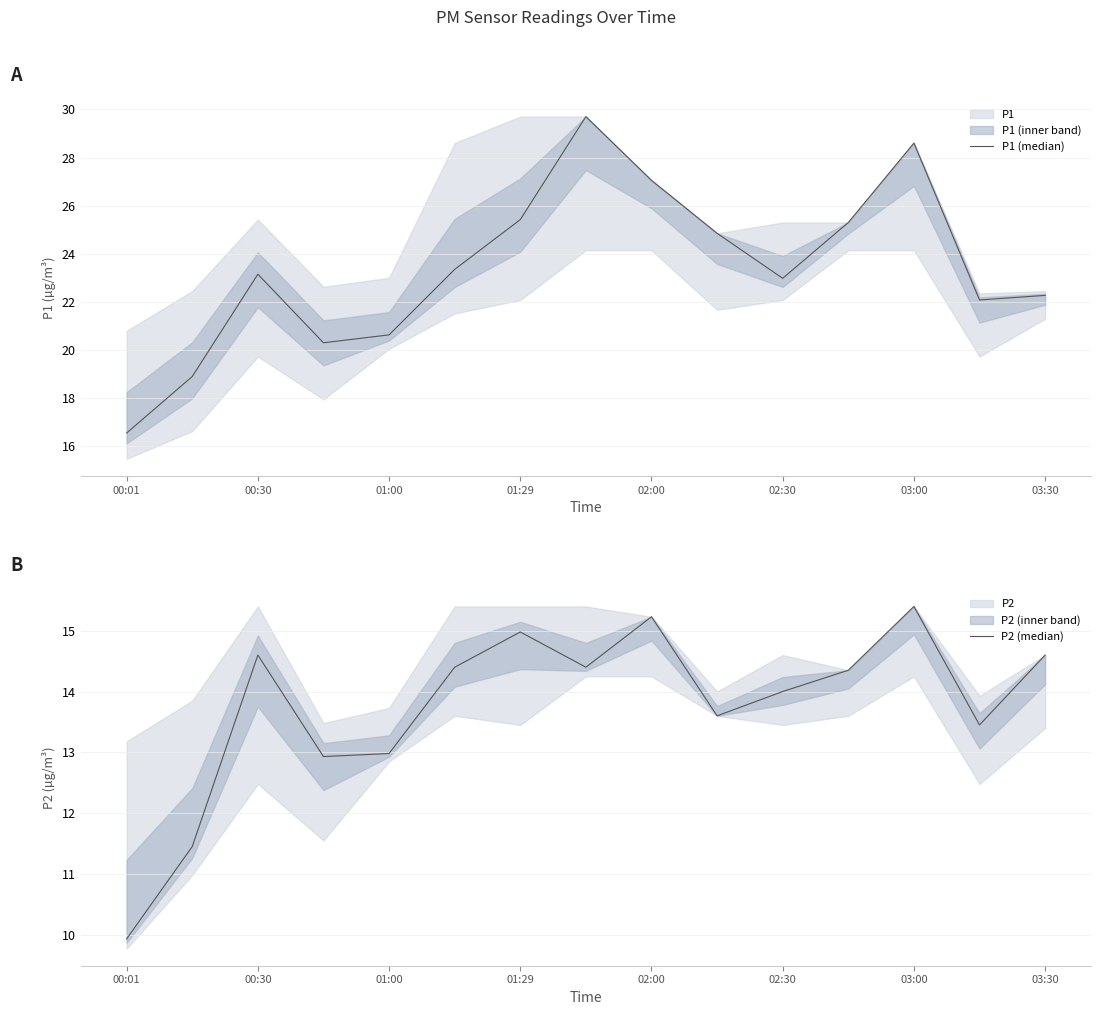

True or false: P1 (median) and P2 (median) intersect in this chart.

False